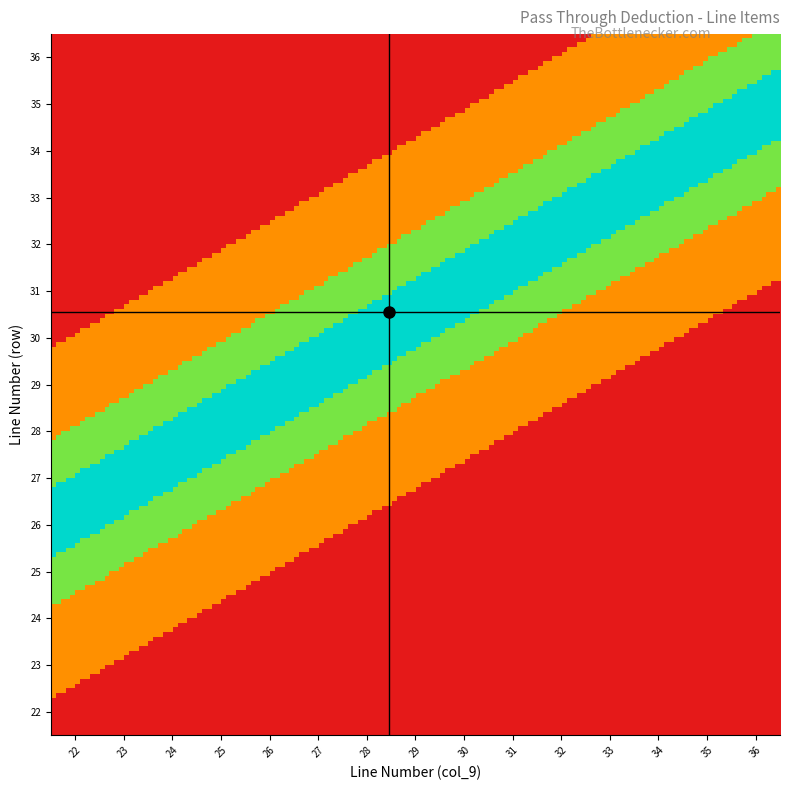

At how many categories does at least one series exceed 22?

14